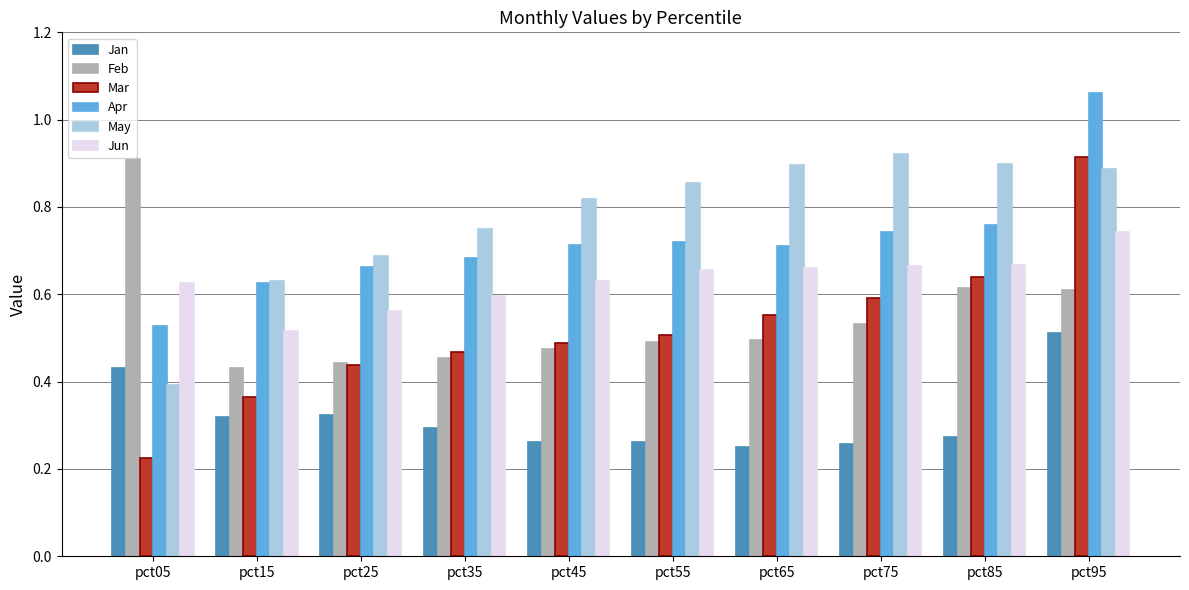

What is the sum of the May values at pct75 and pct55?

1.8